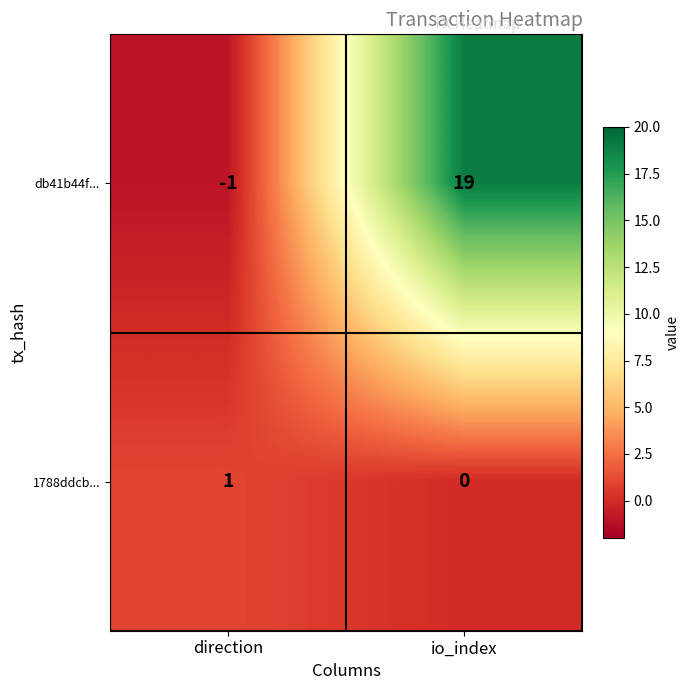

Which series changed the most between direction and io_index?

db41b44f...